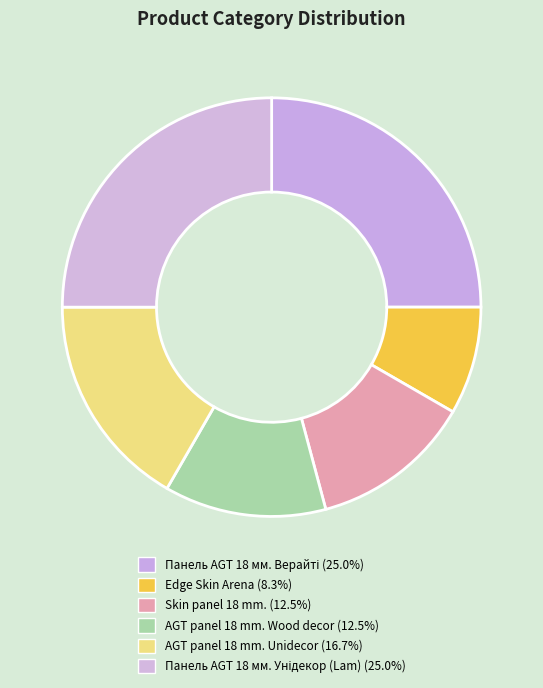

To the nearest percent, what percentage of the pie is Панель AGT 18 мм. Унідекор (Lam)?

25%